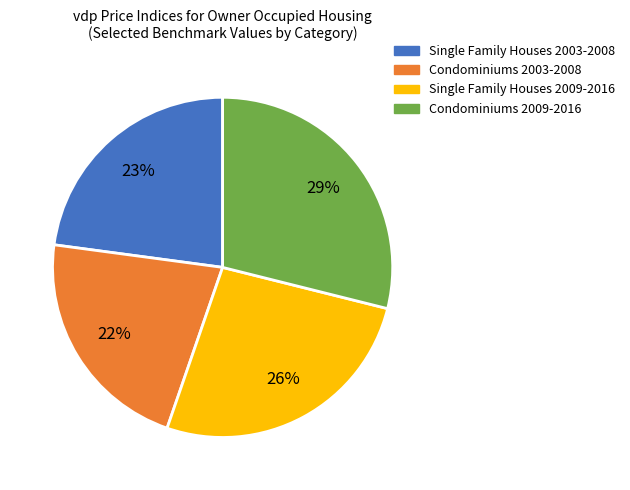

To the nearest percent, what is the average slice percentage?

25%